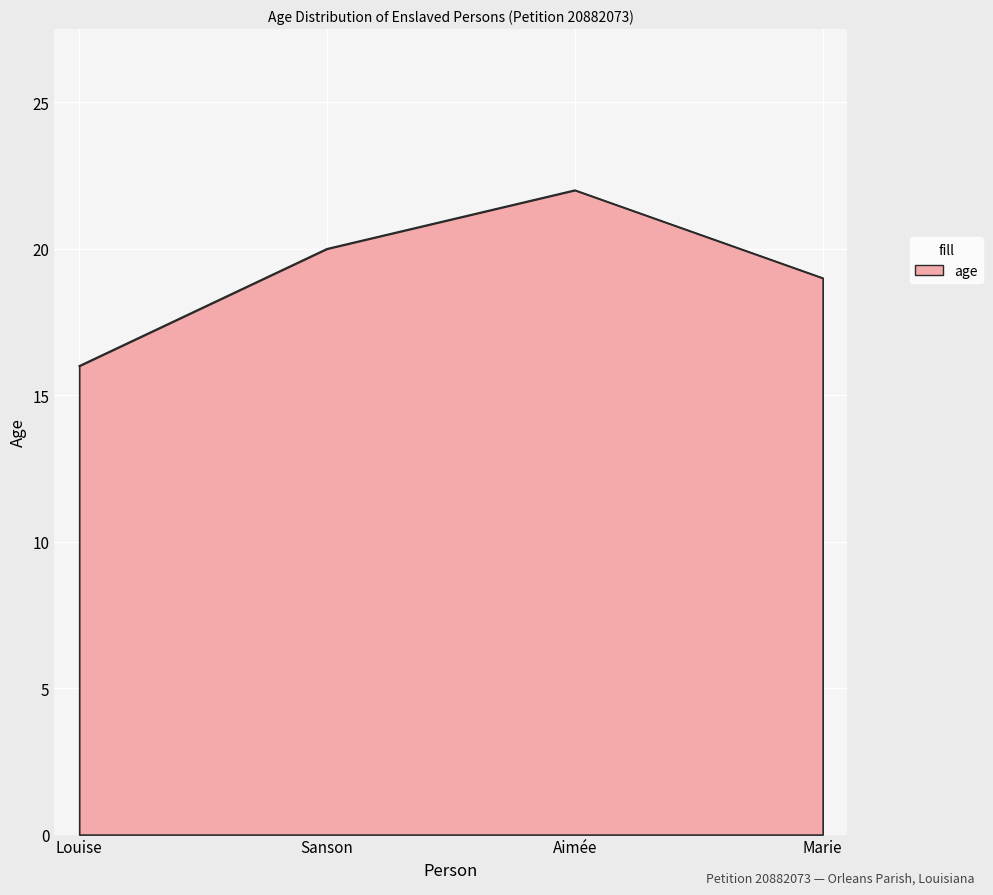

At which category does the data reach its first local peak?

Aimée